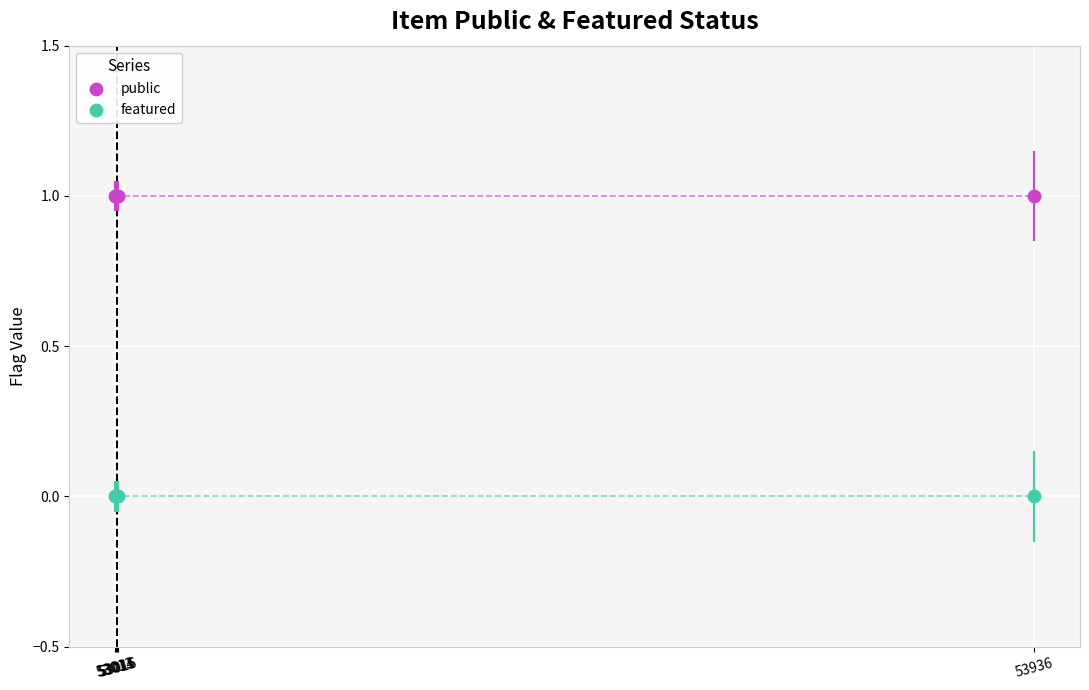

What is the total value across all series at 53936?

1